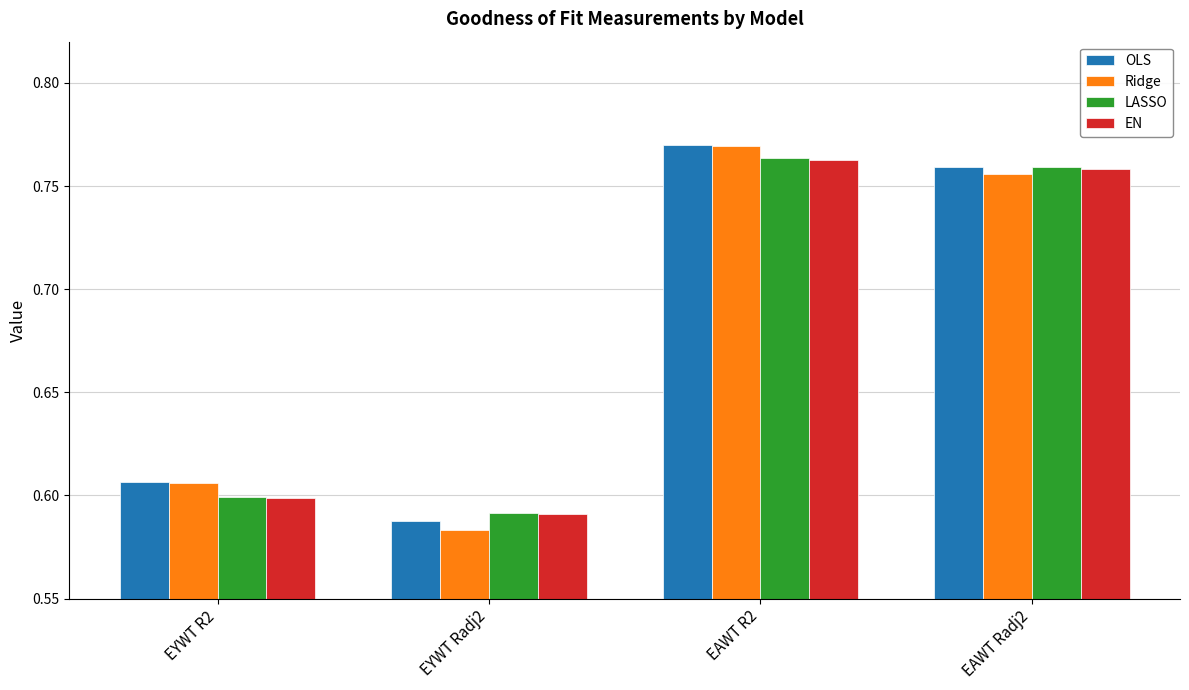

Which series has the largest range (max minus min)?

Ridge